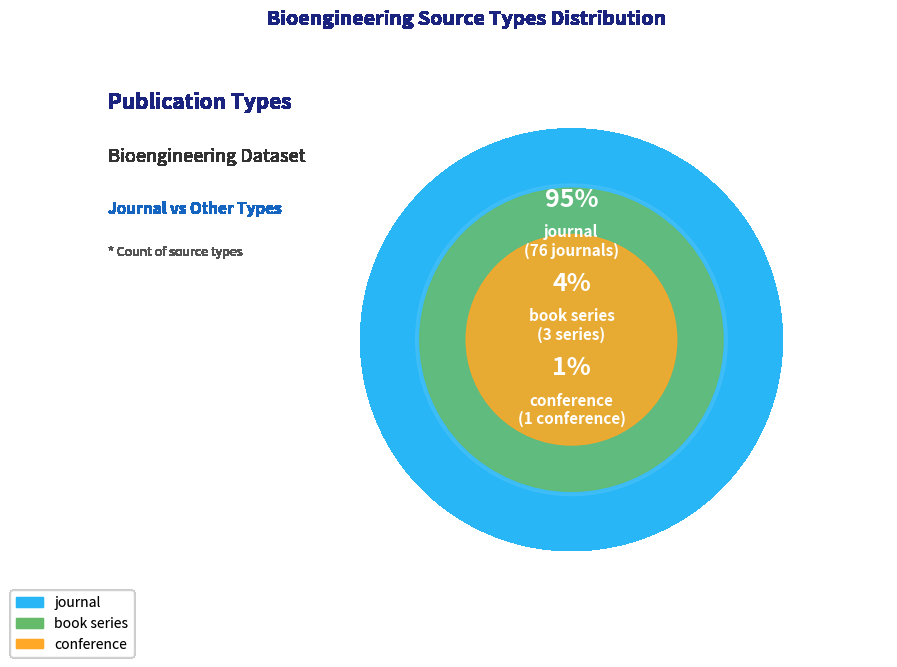

How many slices are in this pie chart?

3